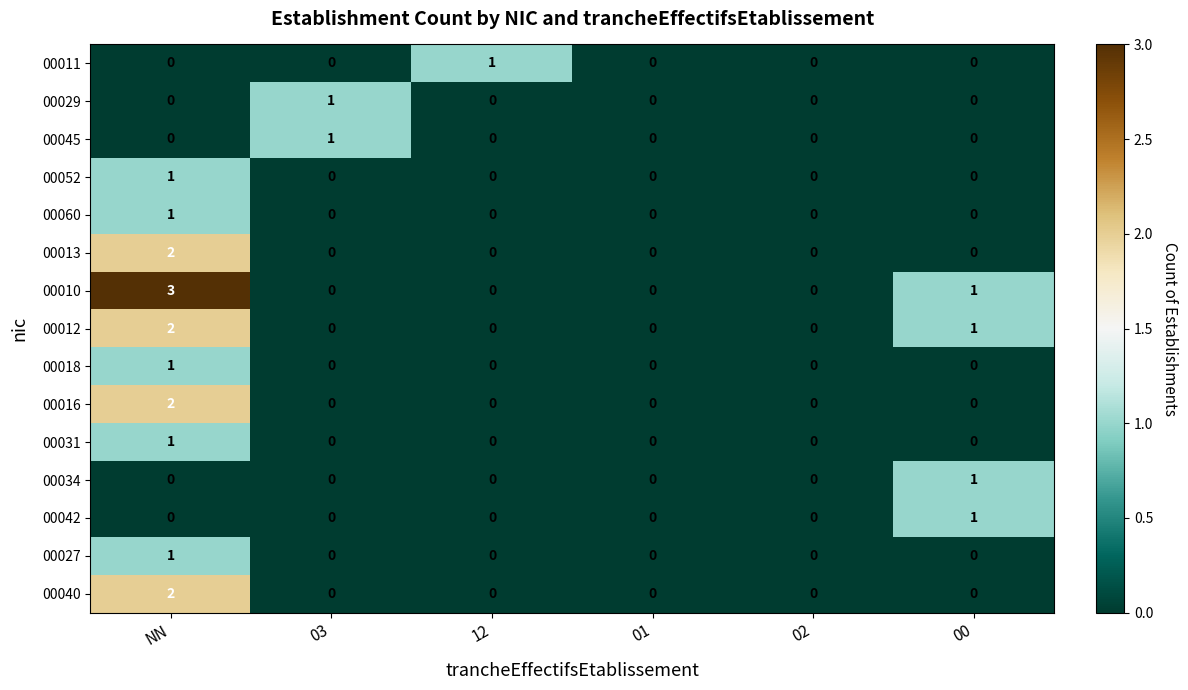

Which label corresponds to the largest value in the chart?

NN